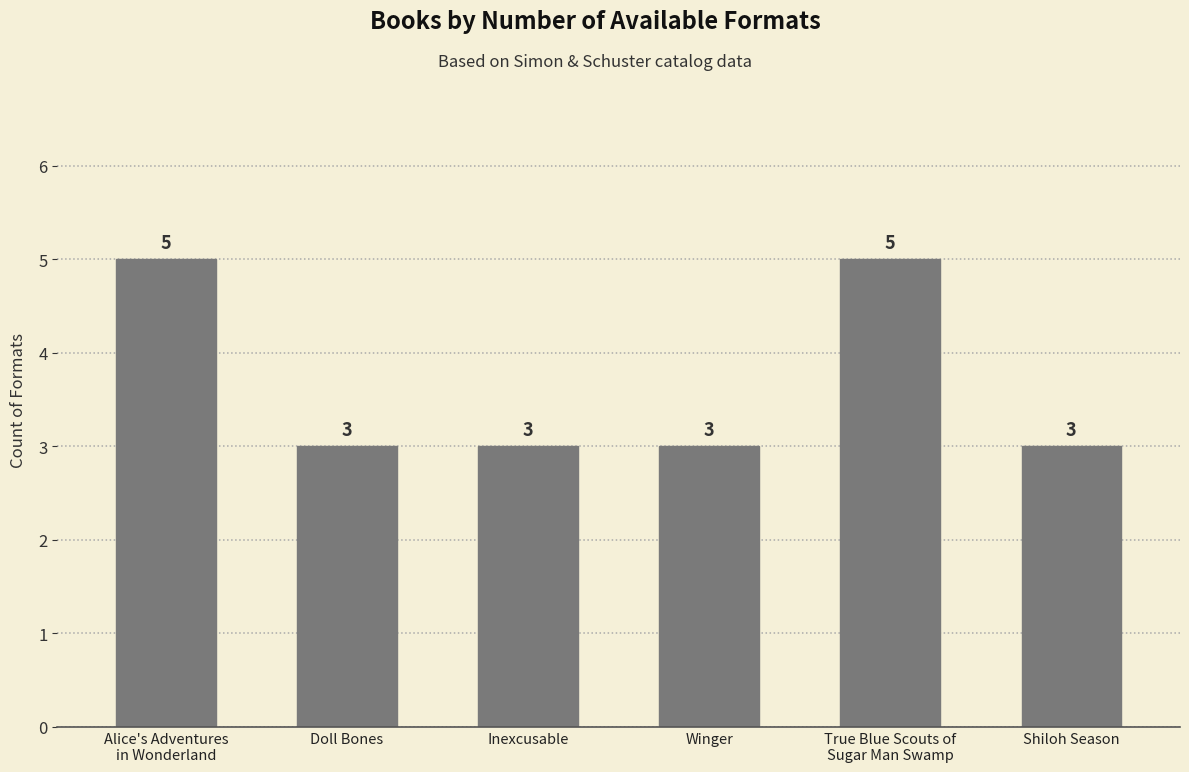

What is the maximum value shown in the chart?

5